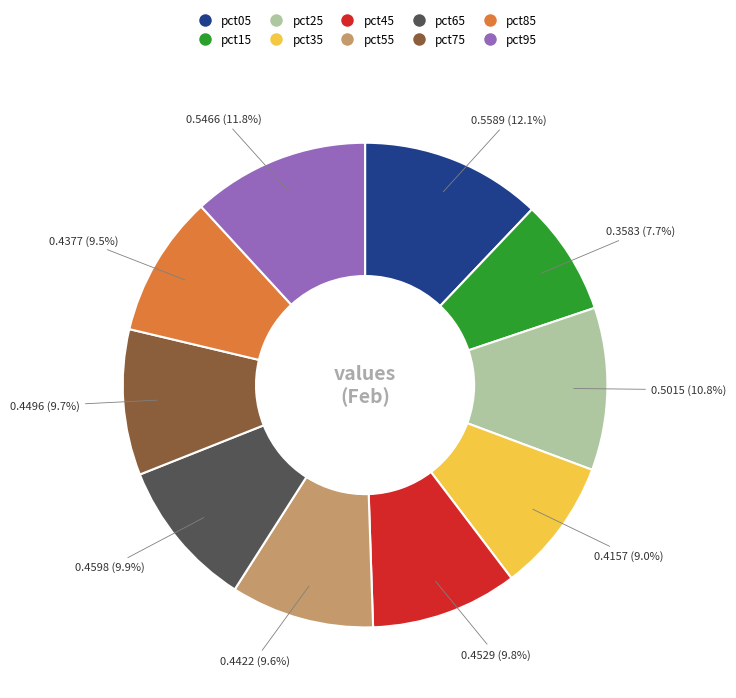

Which slice is the smallest?

pct15